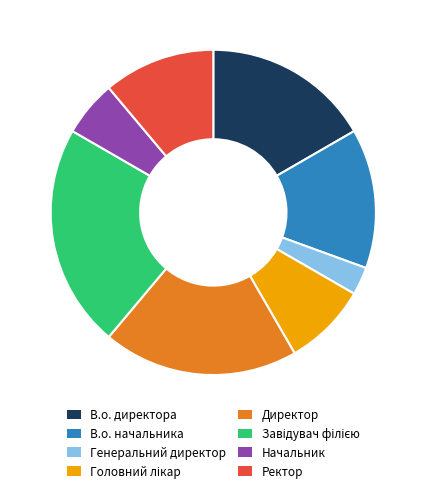

Is there a majority slice in this chart?

No